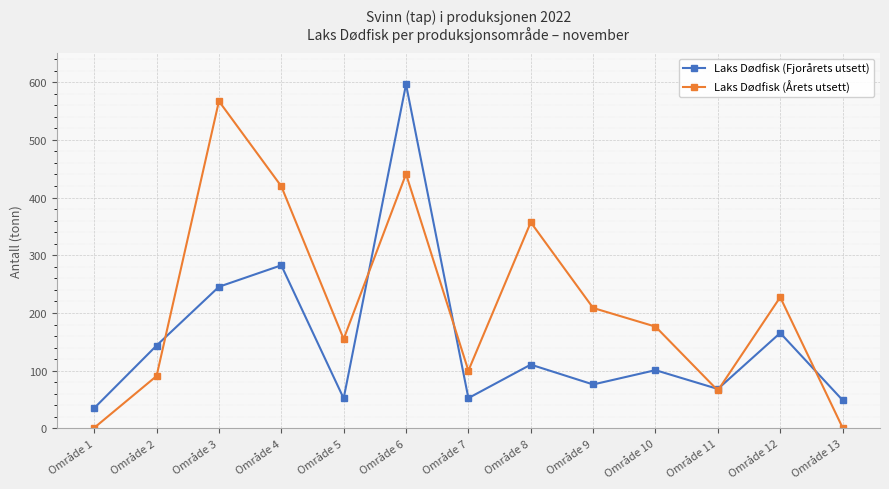

Where does the Laks Dødfisk (Årets utsett) series first go above 176?

Område 3